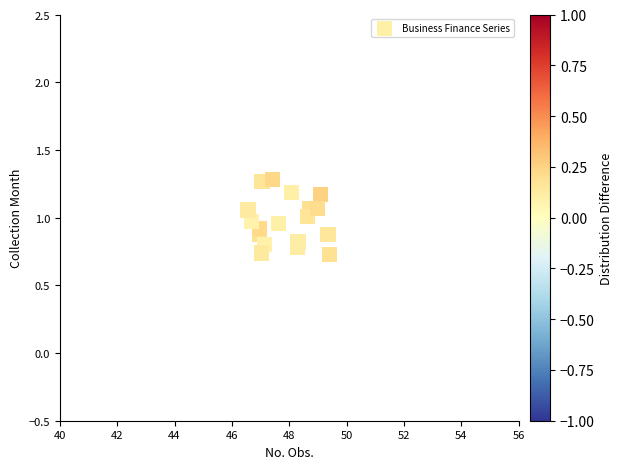

What is the range of Y values (max minus min)?

0.6